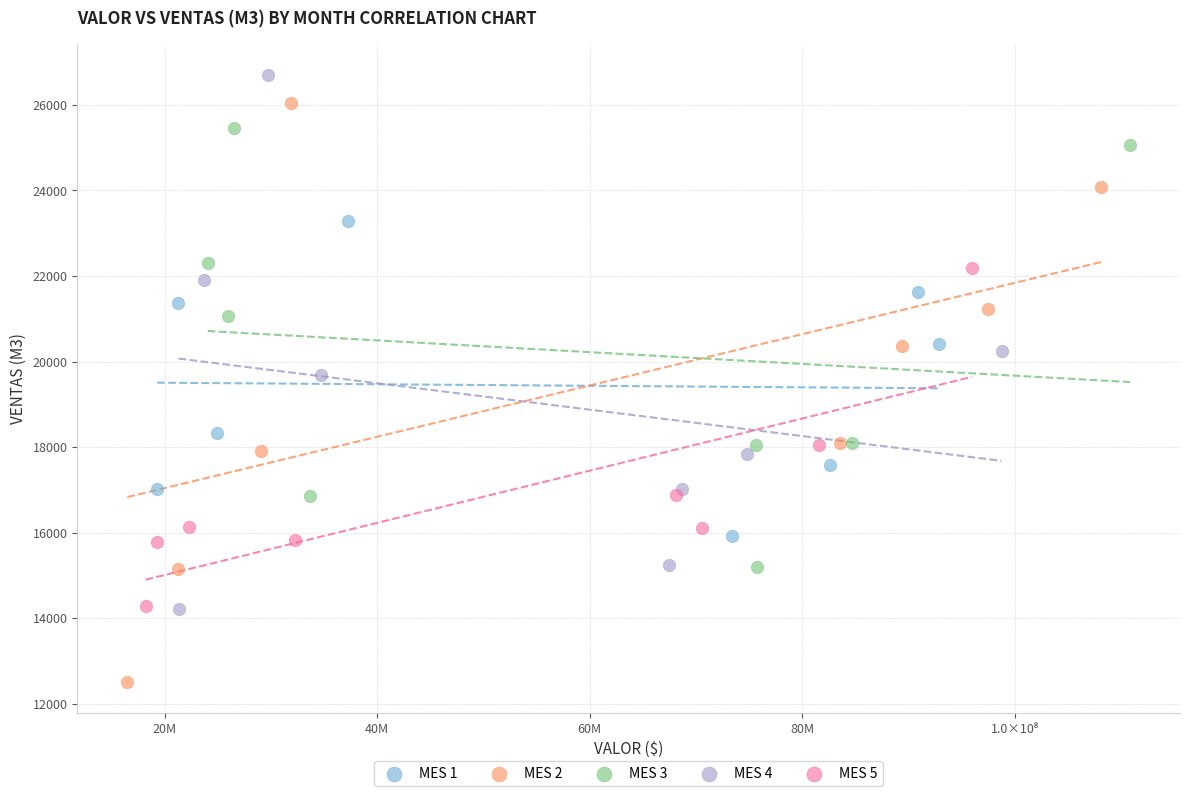

Which series reaches the minimum Y coordinate?

MES 2